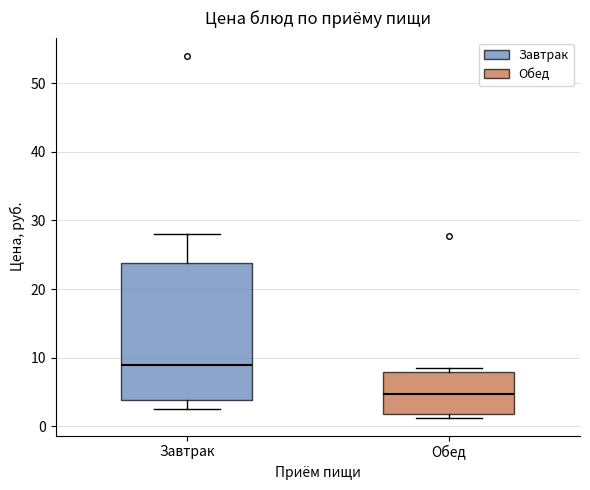

Reading left to right, read every box against the y-axis: the position of its median line, the range the box covers, and the ends of its whiskers. The values are not printed on the chart, so give them approximately, as read against the axis.

Завтрак: median 9, box 4 to 24, whiskers 3 to 28
Обед: median 5, box 2 to 8, whiskers 1 to 9